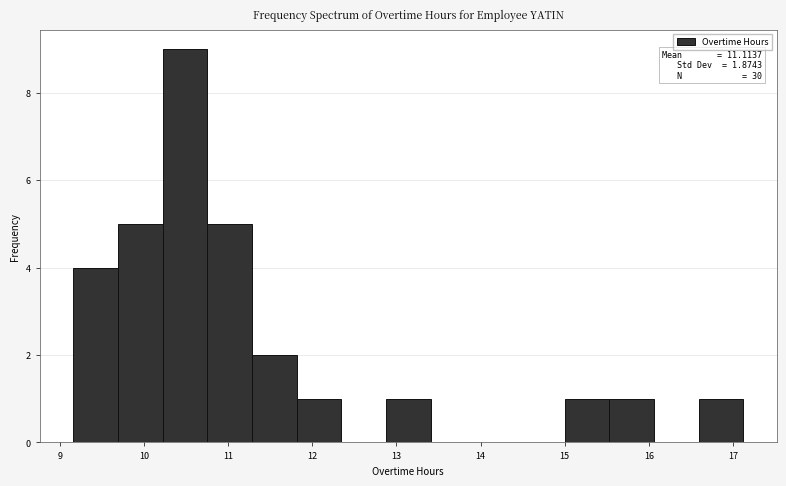

Over which range of the x-axis is the bar tallest?

10.2 to 10.8